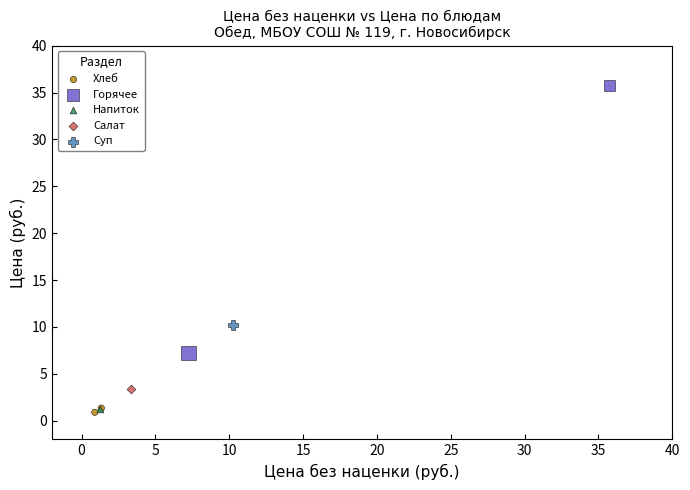

Which series contains the highest Y value?

Горячее